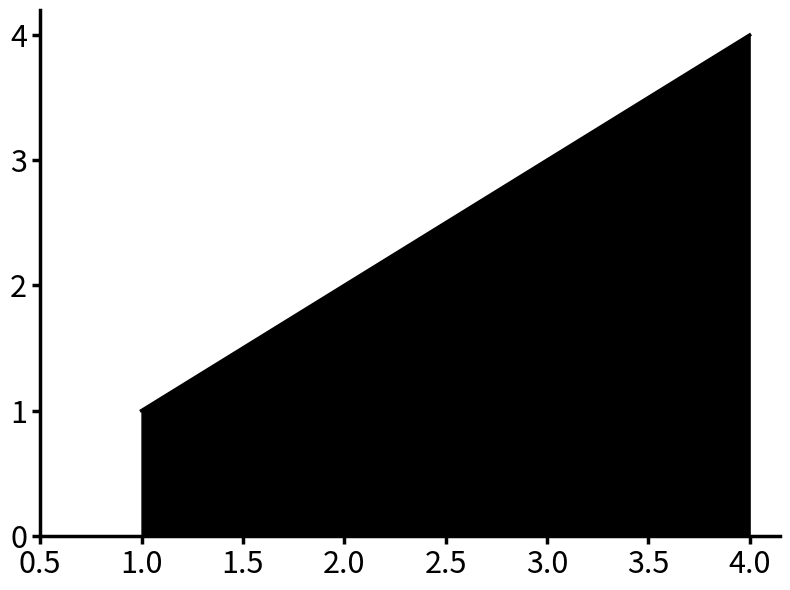

What is the difference between the second highest and second lowest values?

1